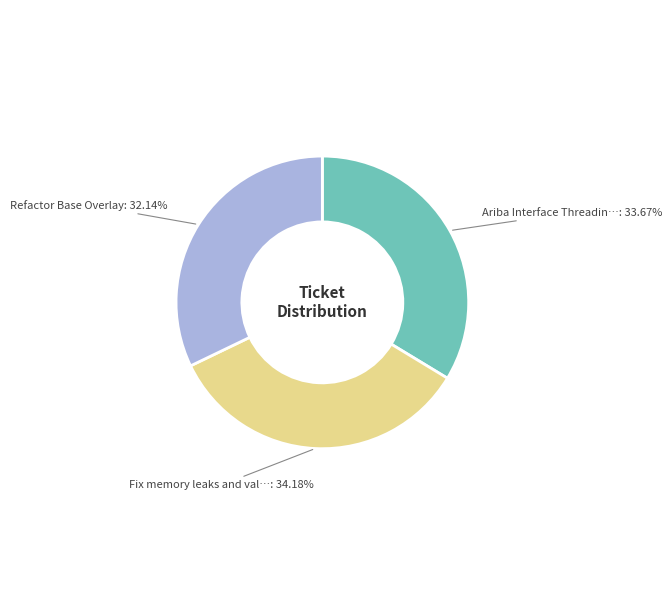

Is there a majority slice in this chart?

No